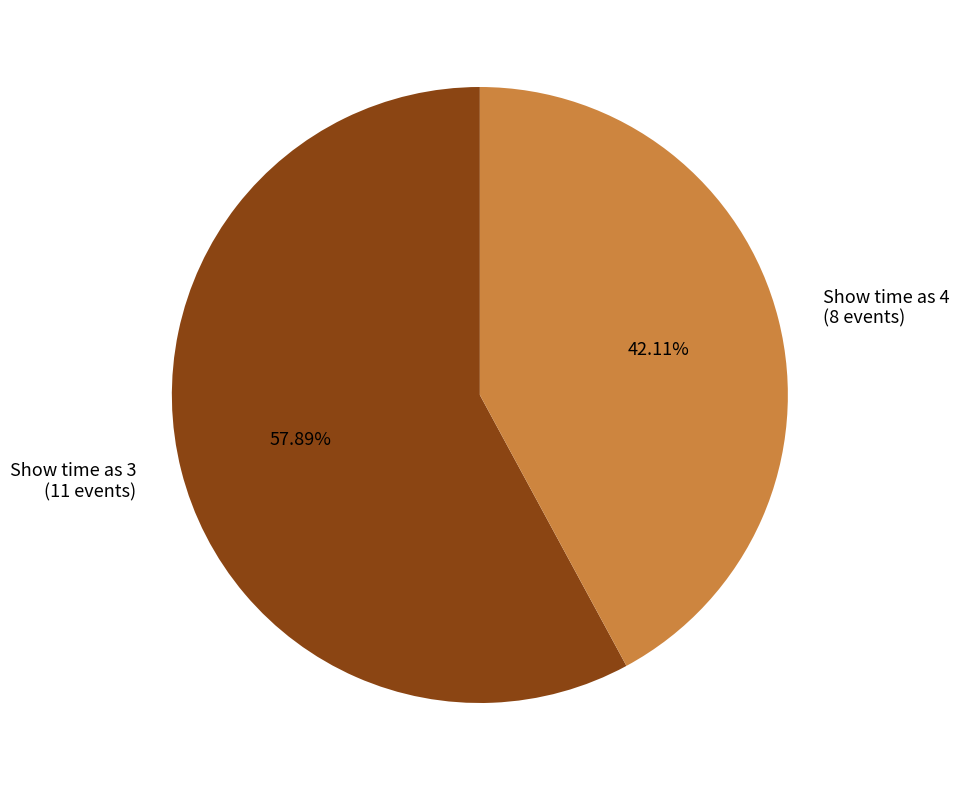

Which has a higher value, Show time as 4 (8 events) or Show time as 3 (11 events)?

Show time as 3 (11 events)